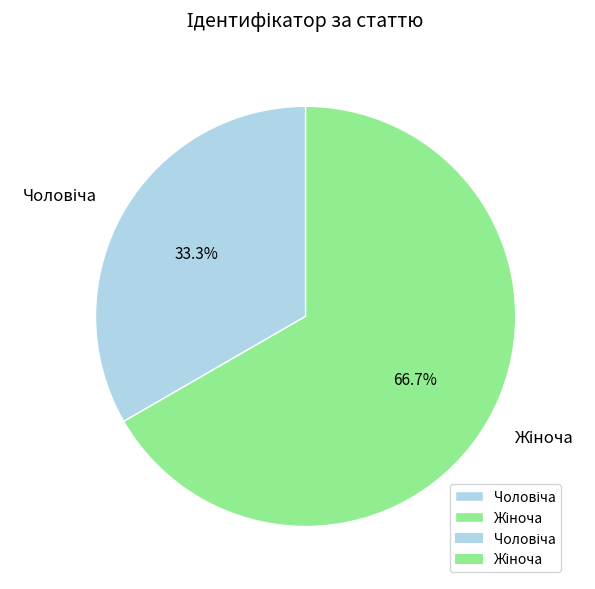

Is there any slice that represents more than half of the pie?

Yes